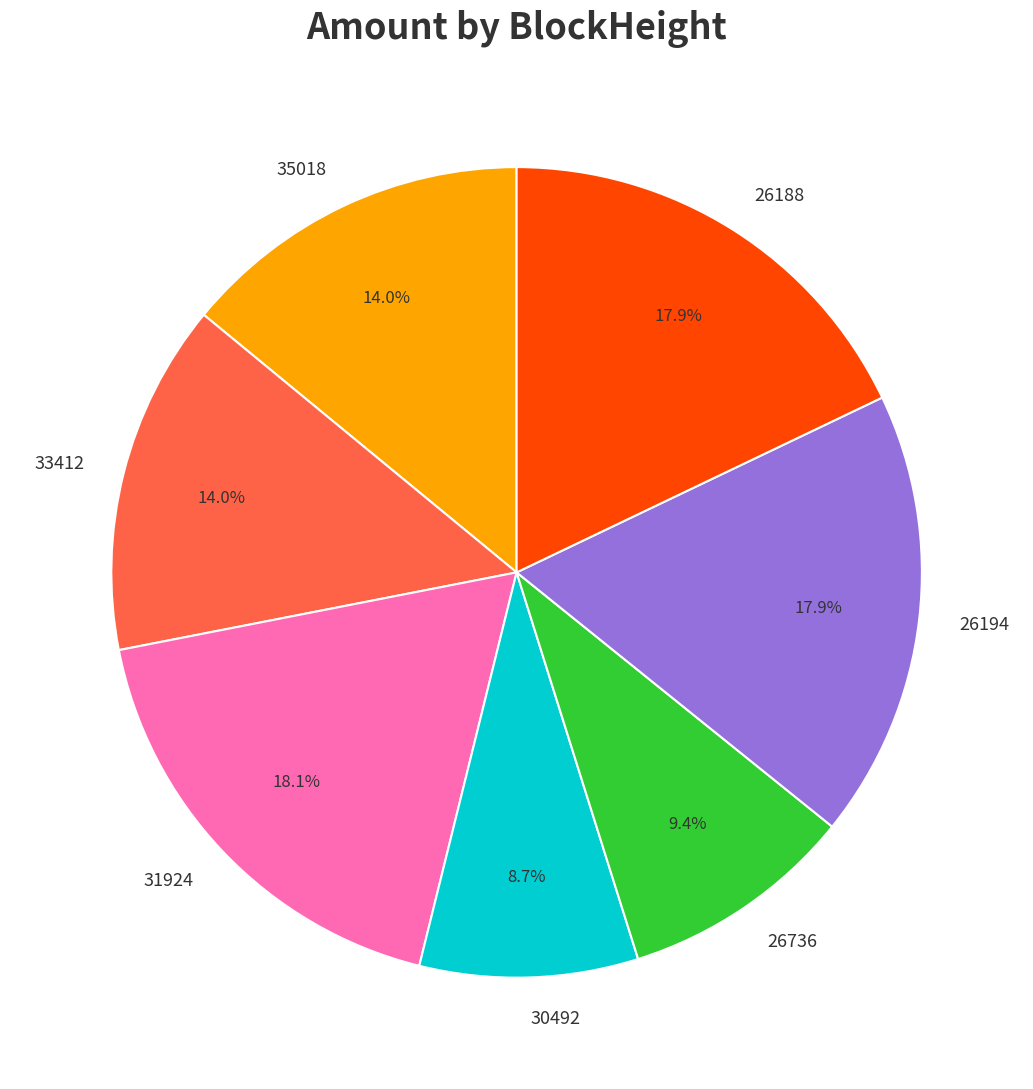

What is the smallest slice in the pie chart?

30492